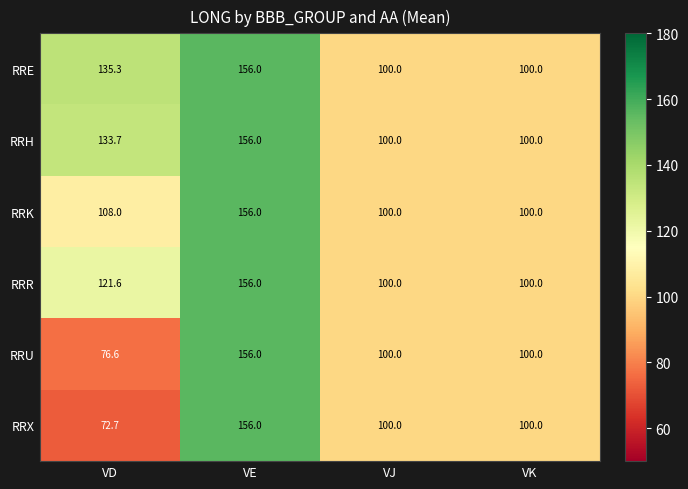

At which category is the sum across all series the highest?

VE